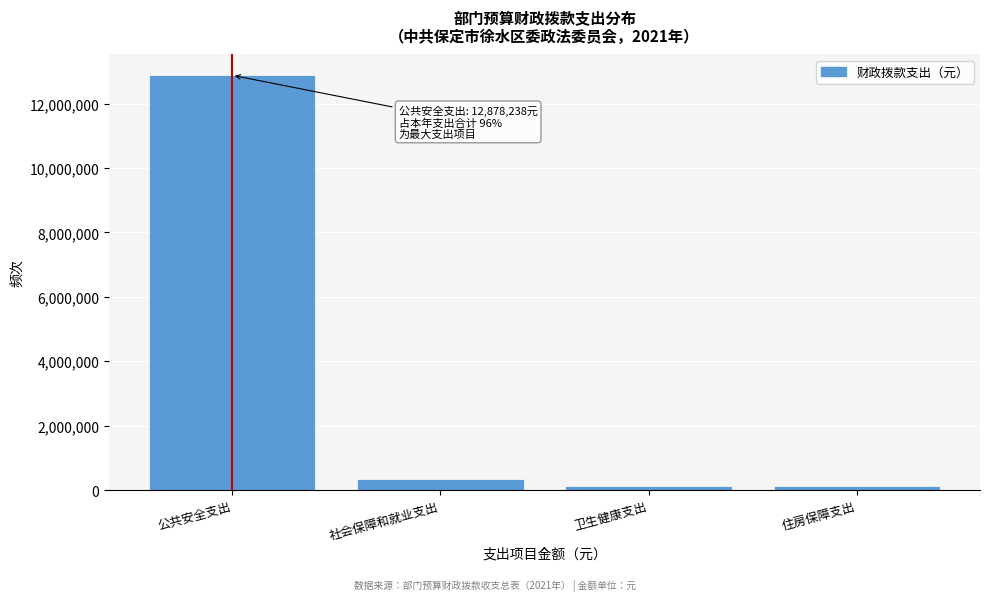

True or false: the data shows 12878238 at 公共安全支出.

True